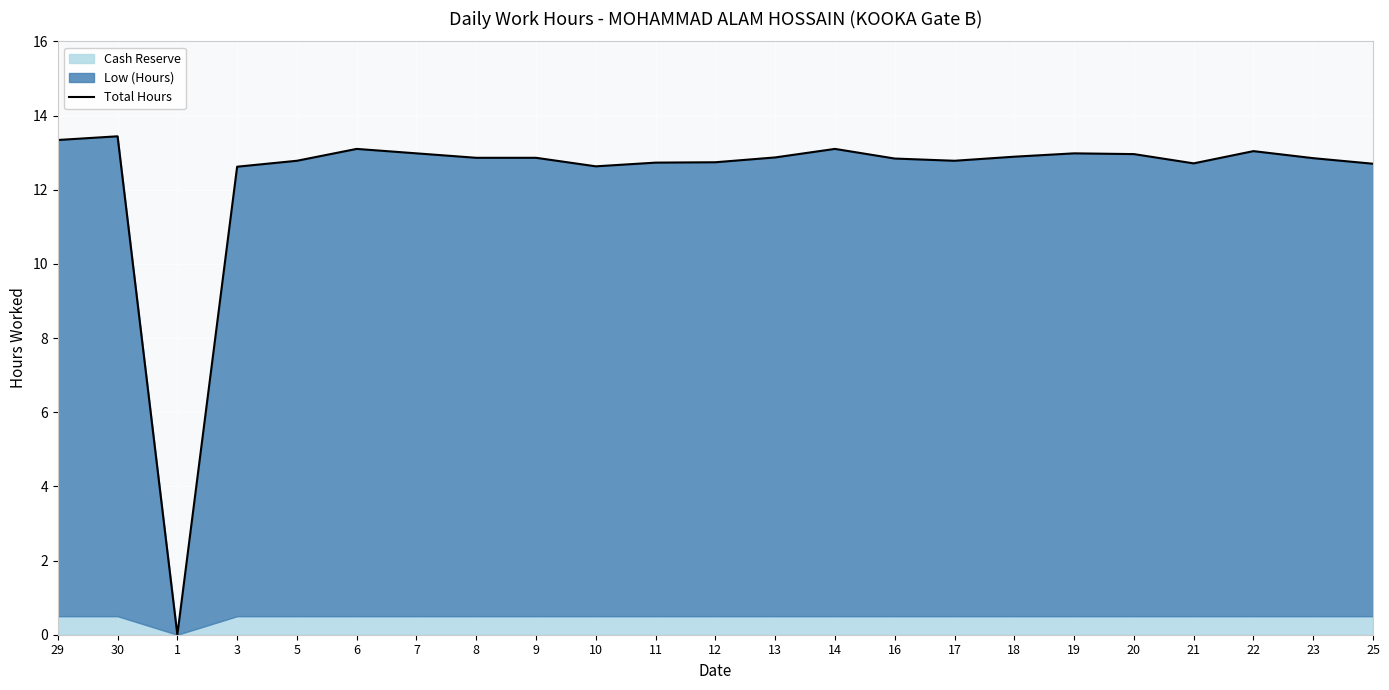

Rank the categories by value from lowest to highest.

1, 3, 10, 25, 21, 11, 12, 5, 17, 16, 23, 8, 9, 13, 18, 20, 7, 19, 22, 6, 14, 29, 30